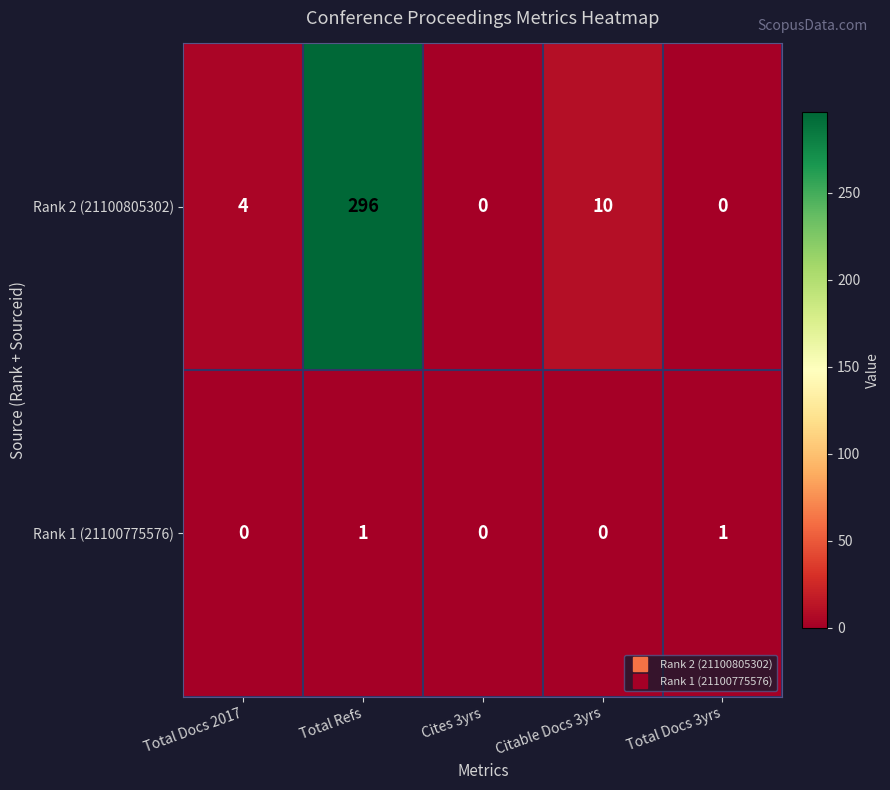

How many data points does each series have?

5